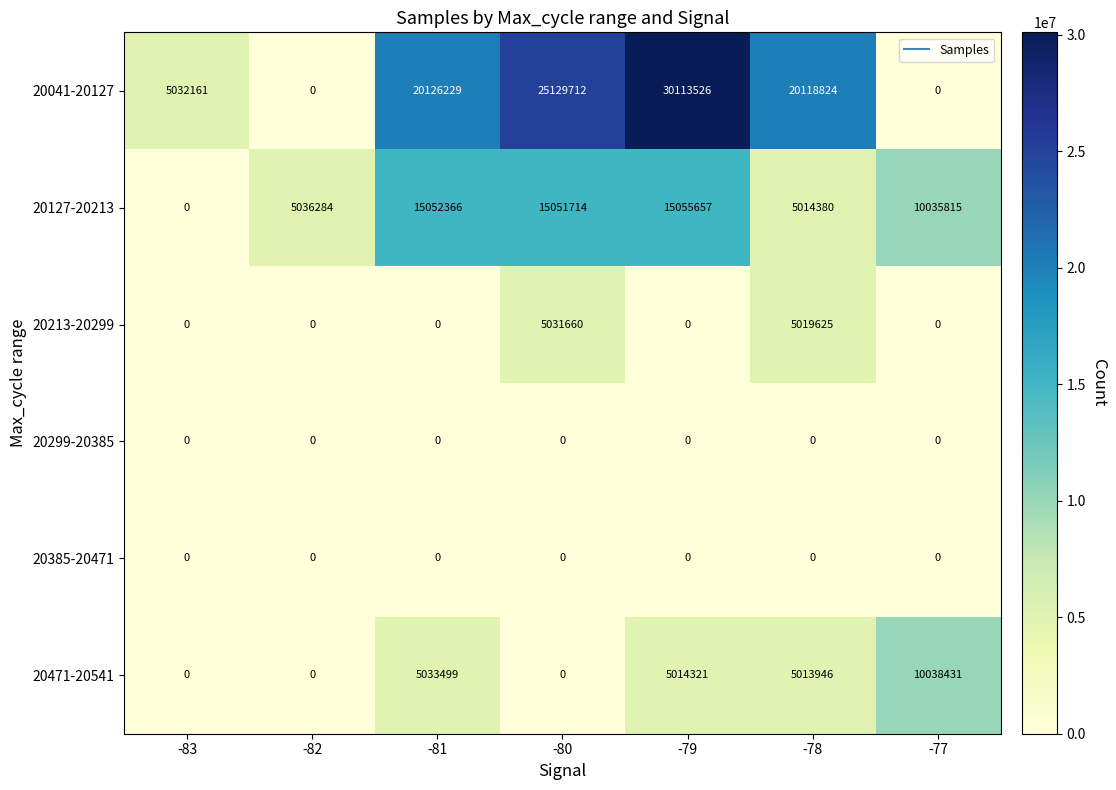

What is the total value across all series at -81?

40212094